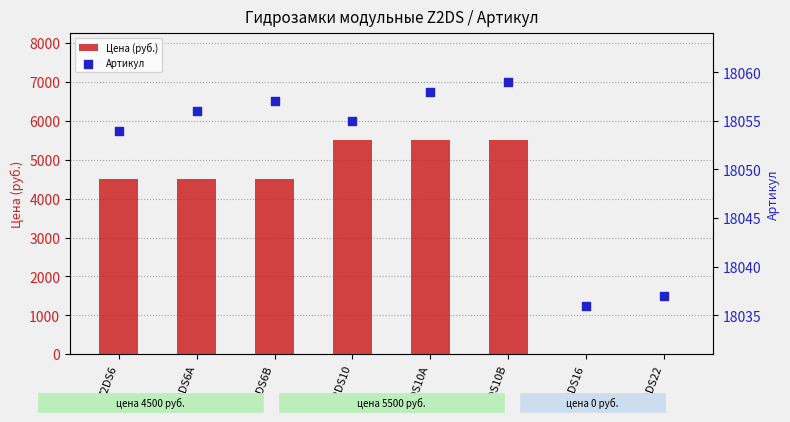

Which series reaches the maximum Y coordinate?

Артикул